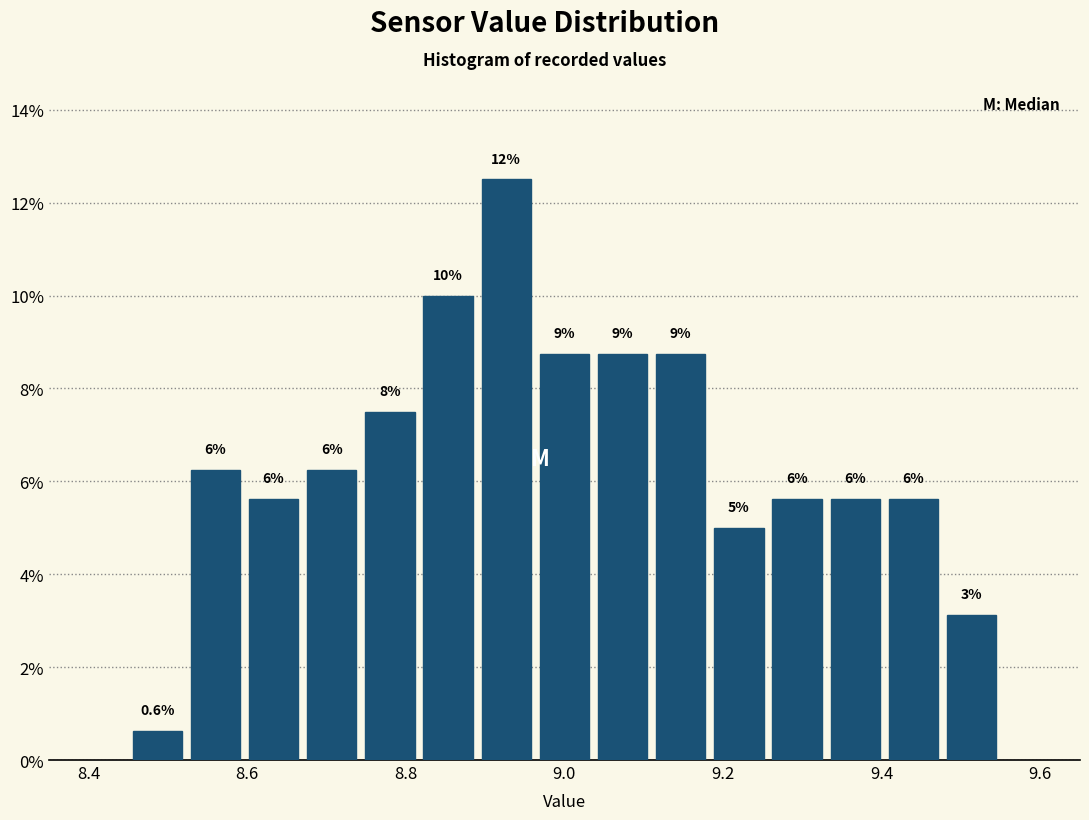

Around what value on the x-axis is the tallest bar? Give the approximate position of its centre, as read against the axis.

8.92